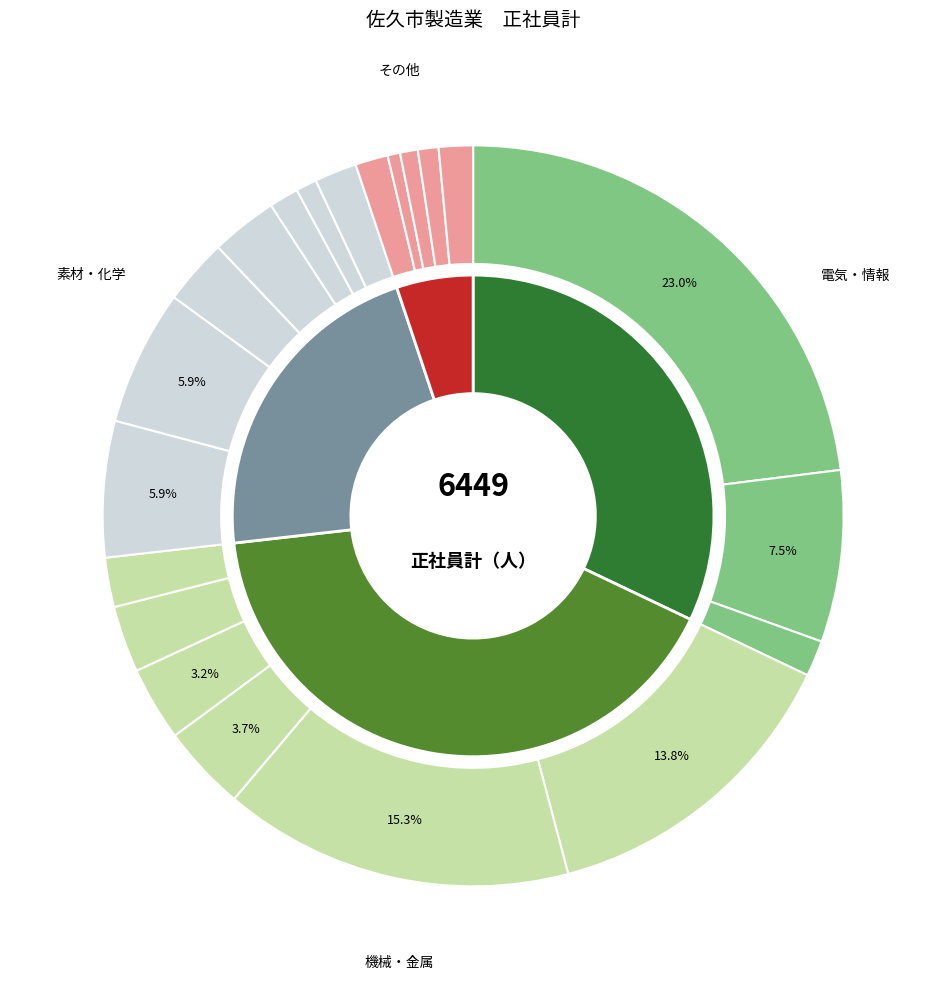

Does 非鉄金属 represent more than half of the total?

No